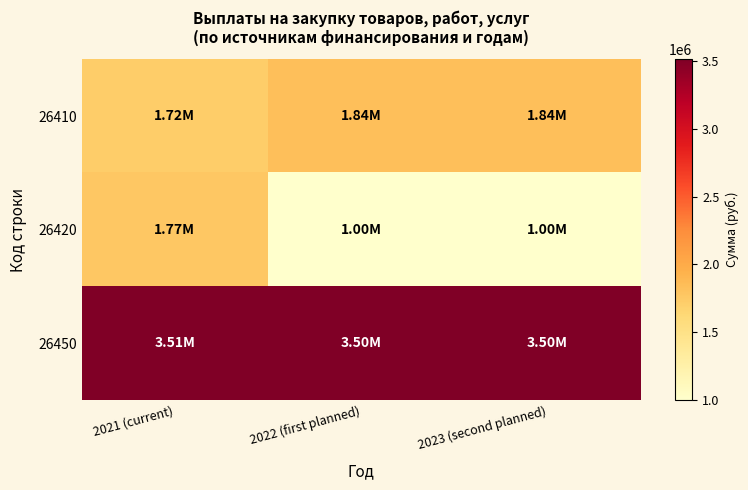

Which series has the widest spread of values?

26420